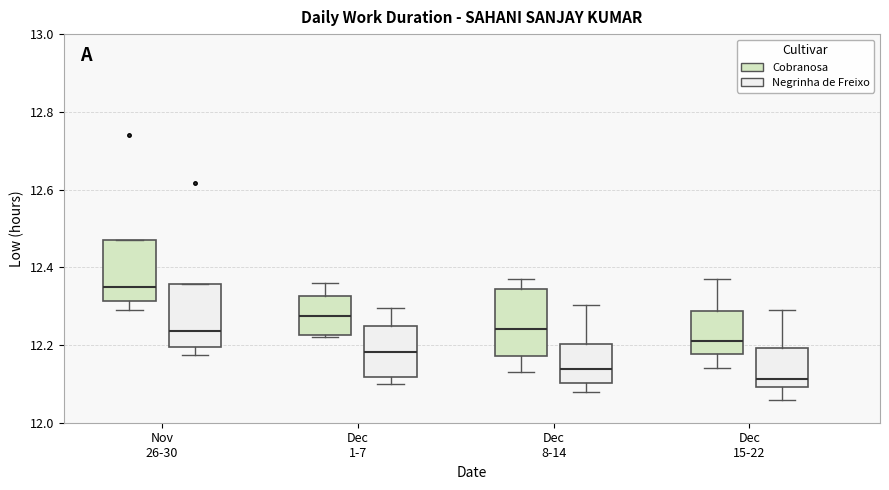

Reading left to right, transcribe this box plot: for each box, give where its median line is, the range the box spans, and where its two whiskers end, as read against the y-axis. The values are not printed on the chart, so give them approximately, as read against the axis.

Nov 26-30 (Cobranosa): median 12.36, box 12.32 to 12.48, whiskers 12.30 to 12.48
Nov 26-30 (Negrinha de Freixo): median 12.24, box 12.20 to 12.36, whiskers 12.18 to 12.36
Dec 1-7 (Cobranosa): median 12.28, box 12.22 to 12.32, whiskers 12.22 to 12.36
Dec 1-7 (Negrinha de Freixo): median 12.18, box 12.12 to 12.24, whiskers 12.10 to 12.30
Dec 8-14 (Cobranosa): median 12.24, box 12.18 to 12.34, whiskers 12.14 to 12.38
Dec 8-14 (Negrinha de Freixo): median 12.14, box 12.10 to 12.20, whiskers 12.08 to 12.30
Dec 15-22 (Cobranosa): median 12.22, box 12.18 to 12.28, whiskers 12.14 to 12.38
Dec 15-22 (Negrinha de Freixo): median 12.12, box 12.10 to 12.20, whiskers 12.06 to 12.30